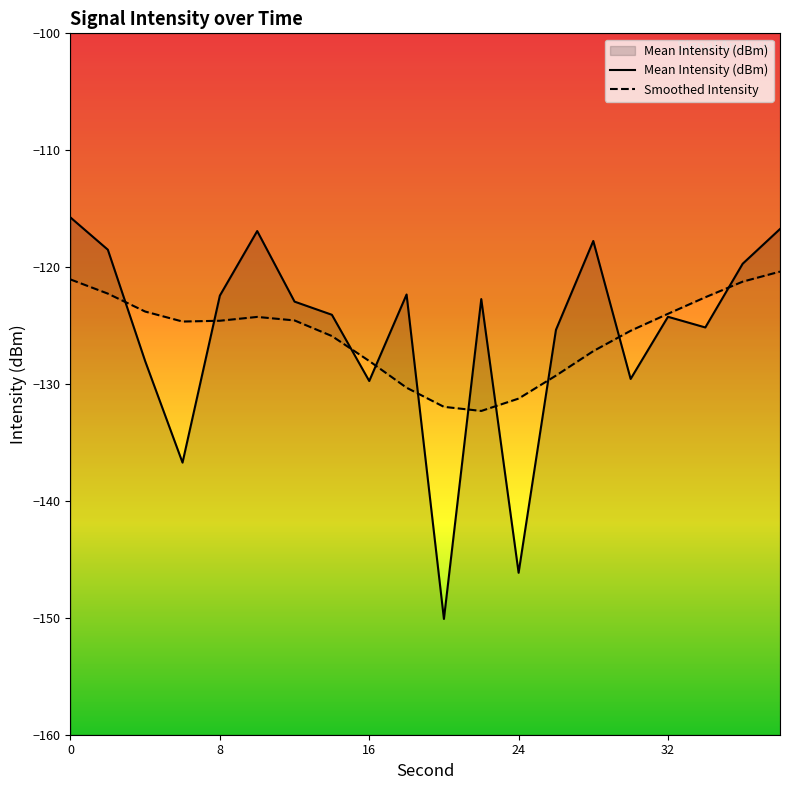

What is the average value of the Mean Intensity (dBm) series?

-125.8